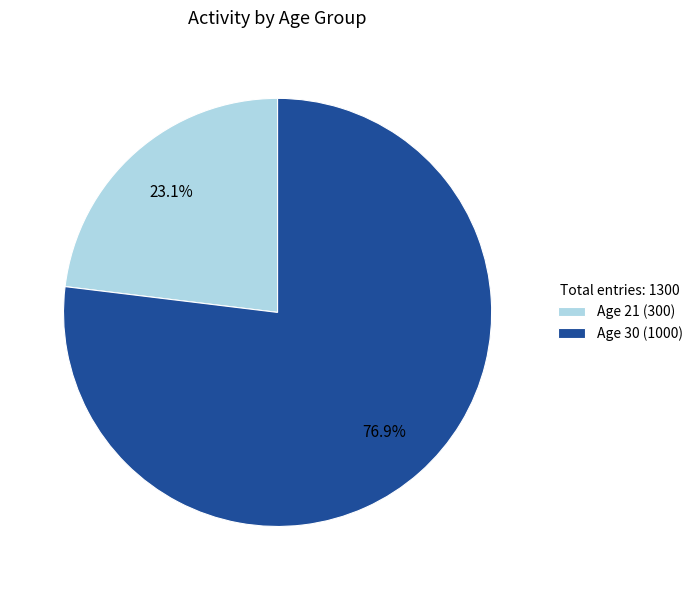

To the nearest percent, what is the average slice percentage?

50%